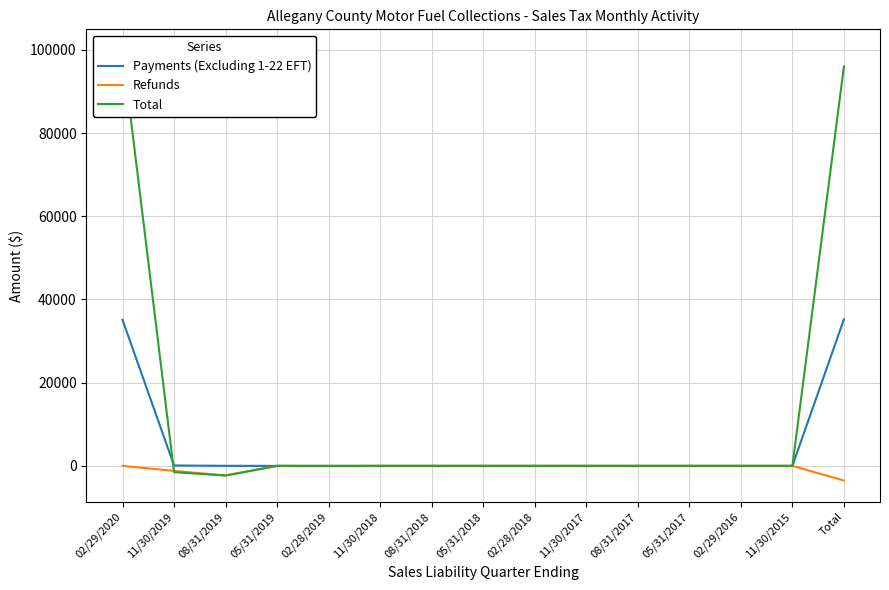

True or false: Refunds and Payments (Excluding 1-22 EFT) intersect in this chart.

False